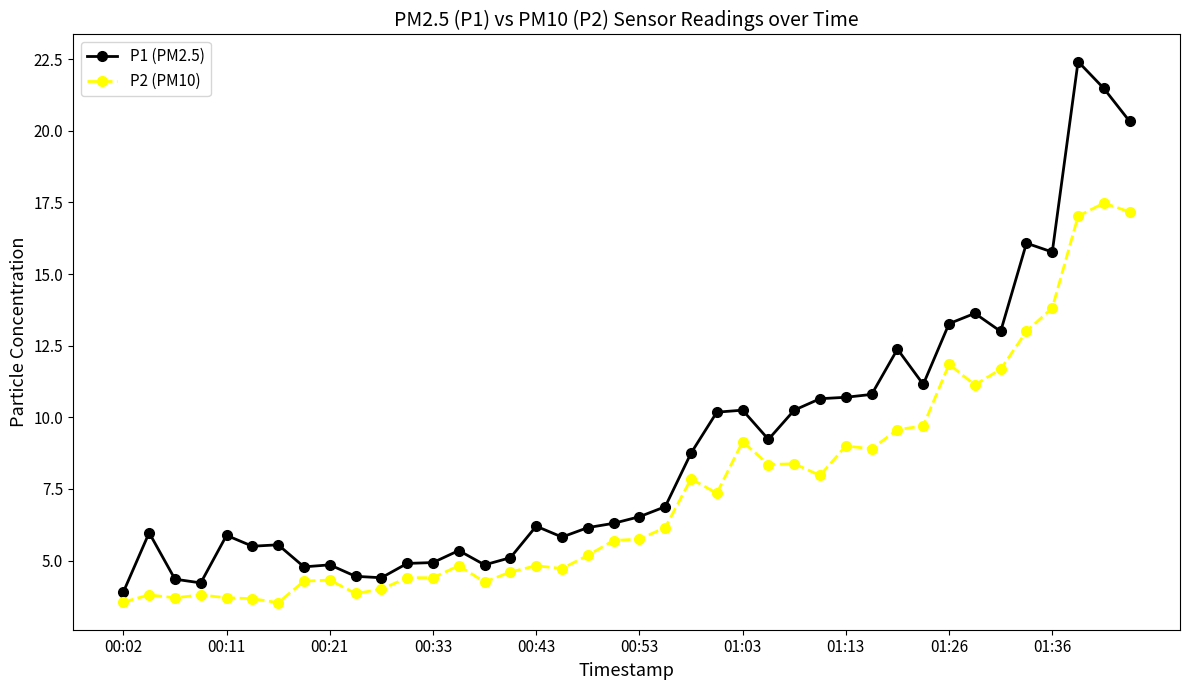

Rank the series by their maximum value, from lowest to highest.

P2 (PM10), P1 (PM2.5)